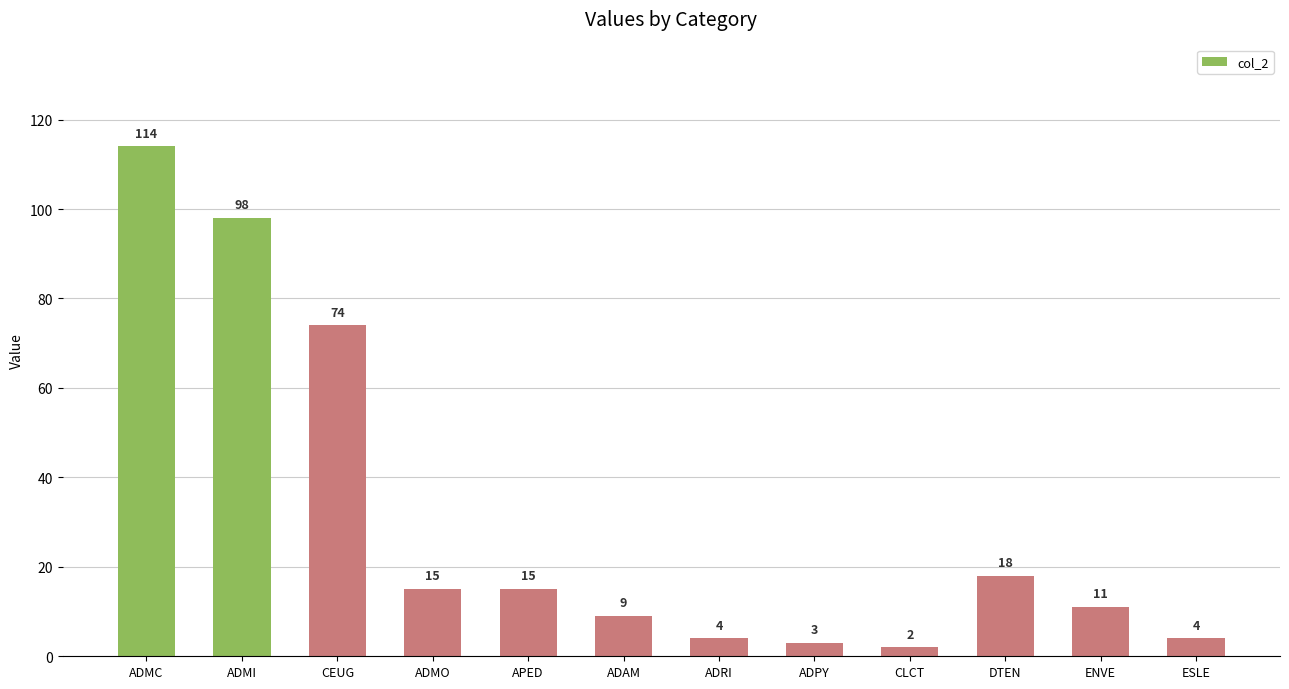

What is the ratio of the value at ADRI to the value at CEUG?

0.1